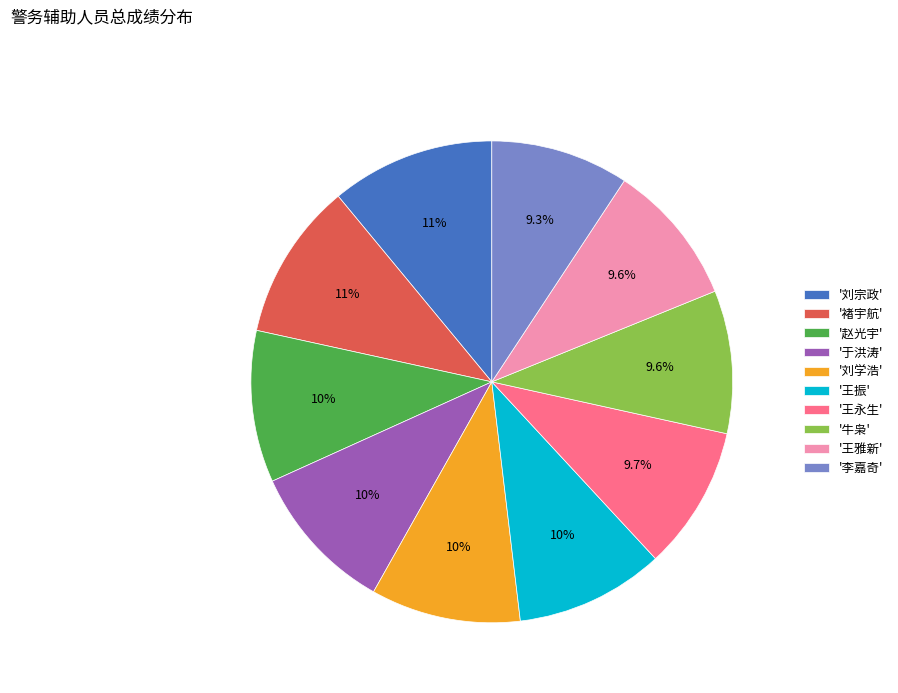

What percentage do '王振' and '刘宗政' together represent?

21.0%